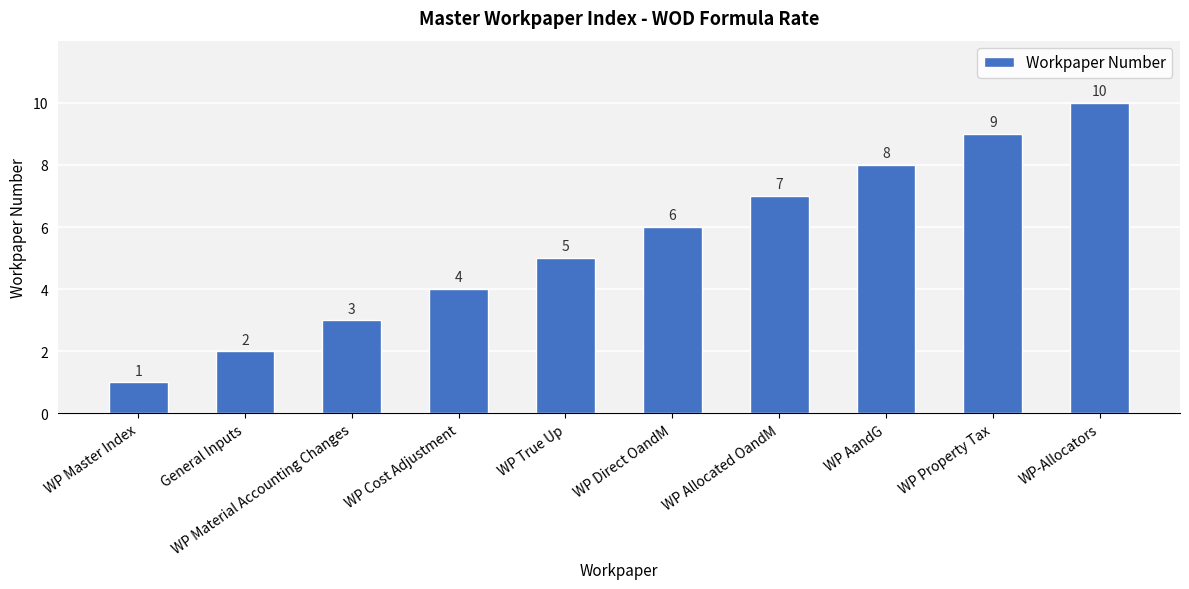

What is the value of the 2nd bar from the left?

2